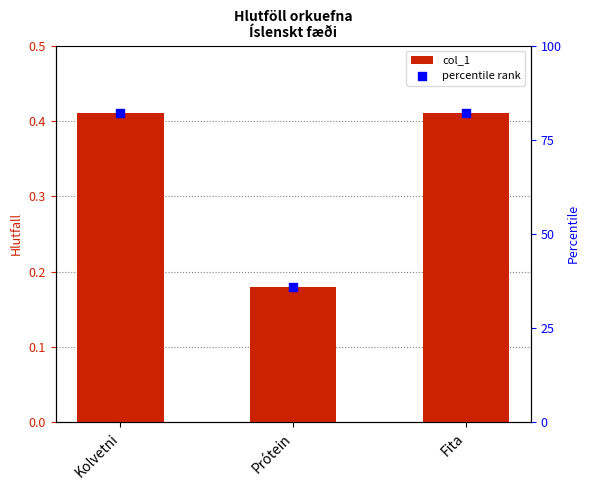

Which series has the largest Y range (max minus min)?

percentile rank